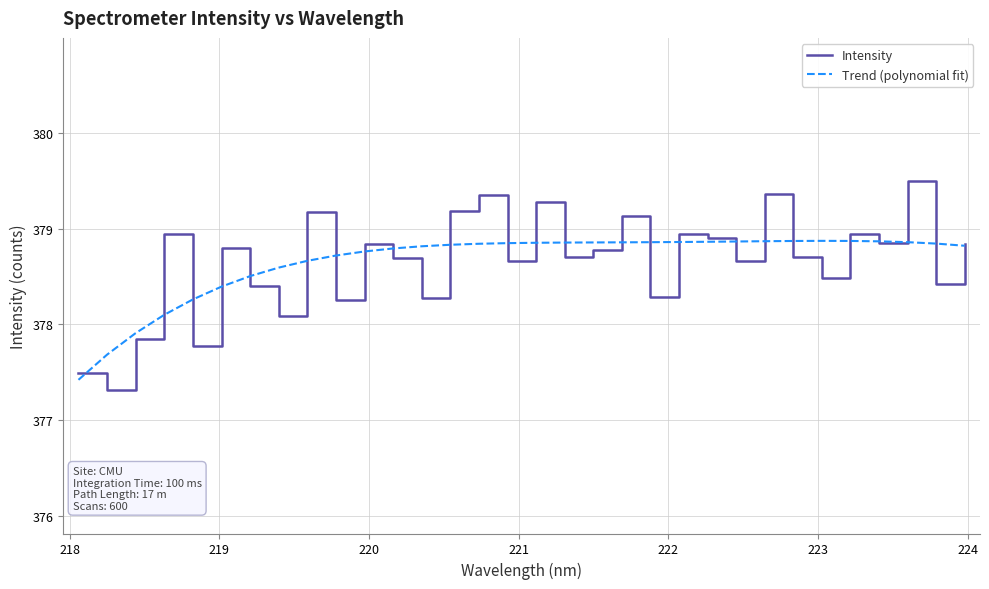

Which series has the widest spread of values?

Intensity